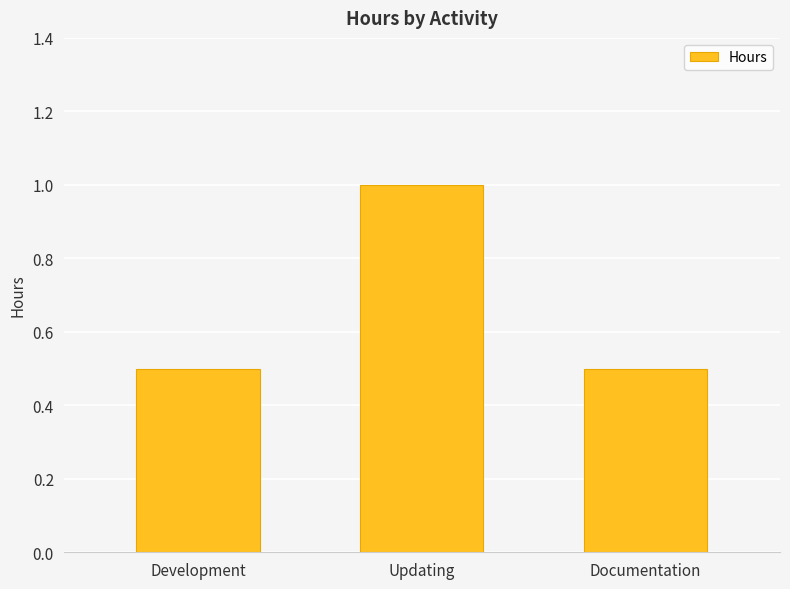

Which category has the highest value across all series?

Updating